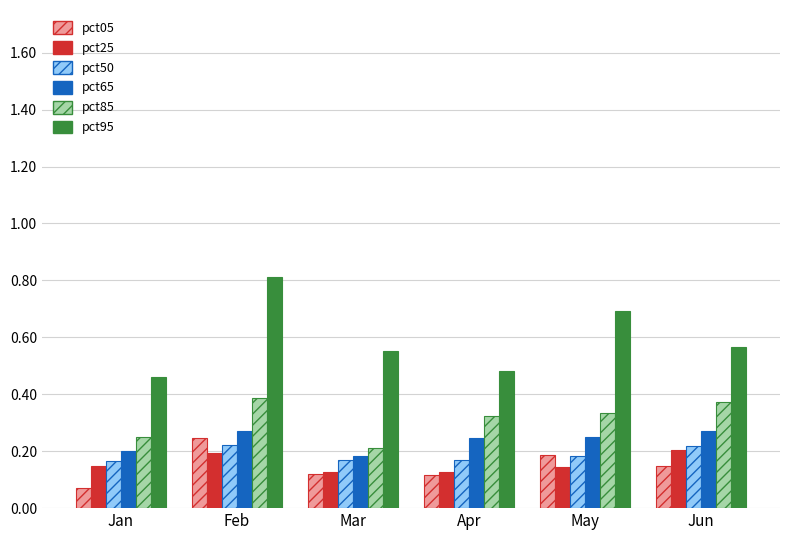

True or false: pct05 has a value of 0.1 at Mar.

True